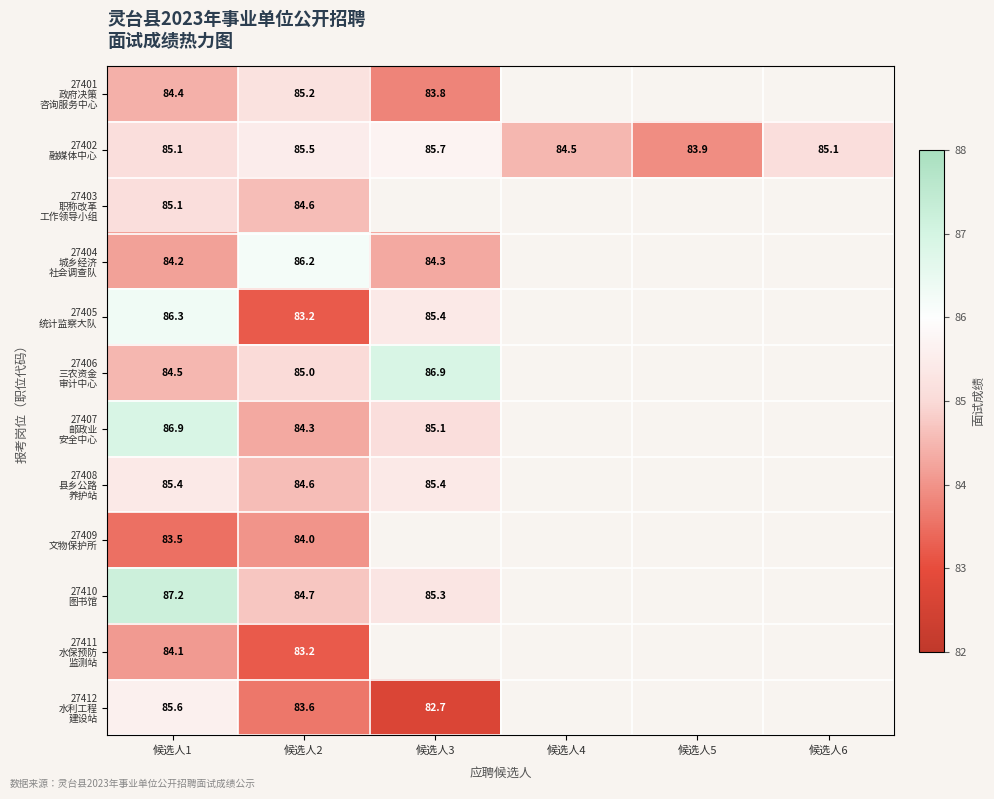

At how many categories does at least one series exceed 84?

5